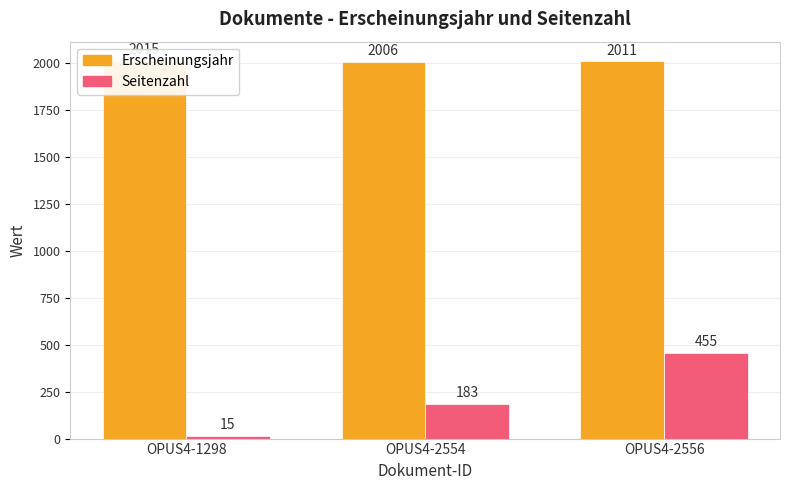

Is it true that Erscheinungsjahr equals 2015 at OPUS4-1298?

True